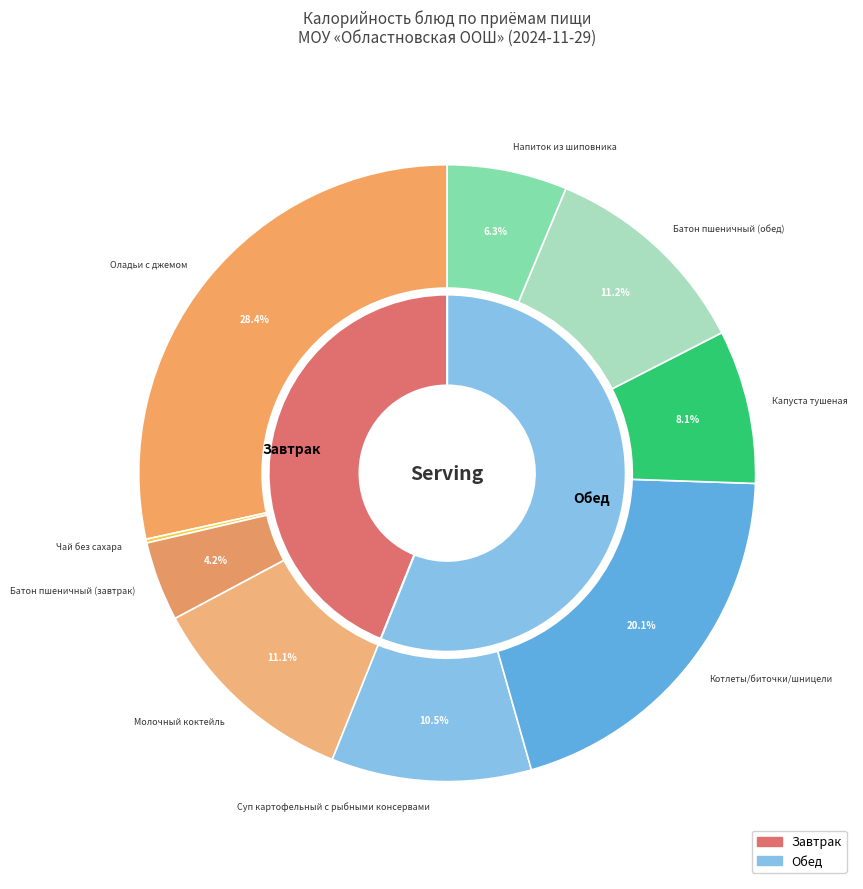

Which slice is the largest?

Оладьи с джемом